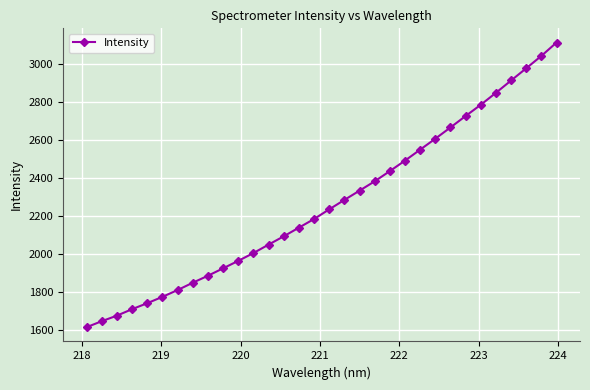

What is the value of the 3rd point from the left?

1674.2